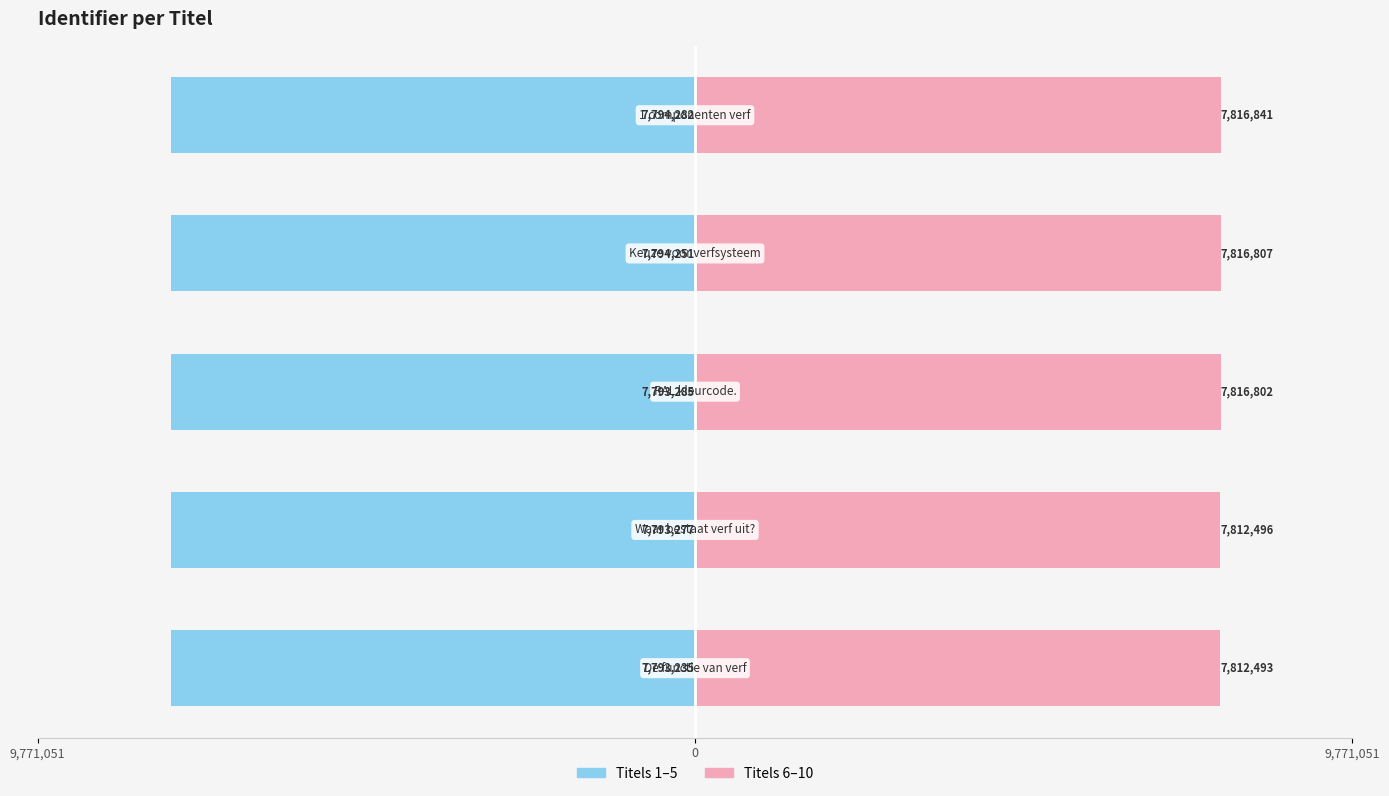

What is the maximum value for Group A (first half)?

-7793235